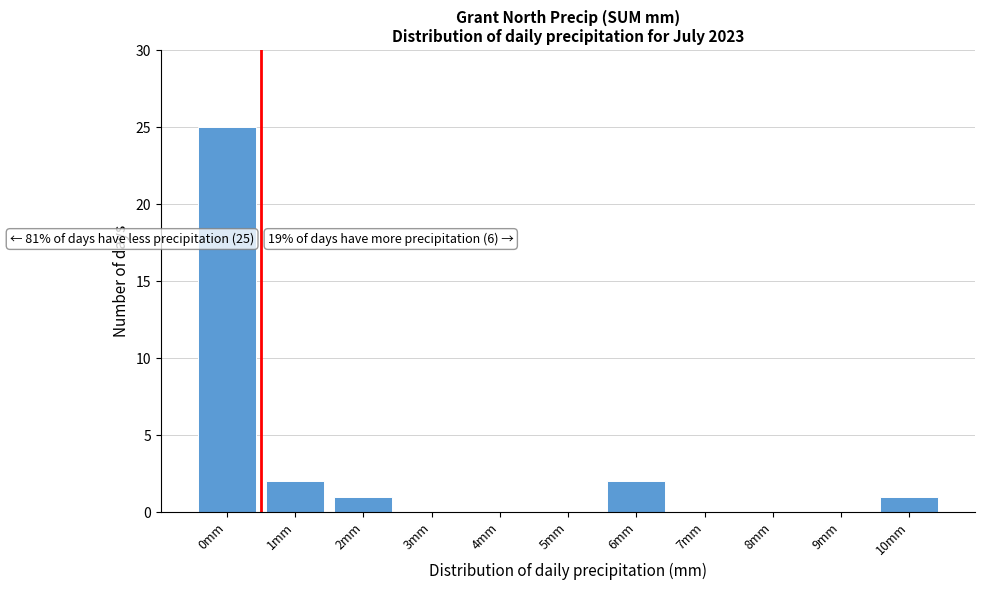

Reading right to left, list all the values displayed in this chart.

10mm=1	9mm=0	8mm=0	7mm=0	6mm=2	5mm=0	4mm=0	3mm=0	2mm=1	1mm=2	0mm=25